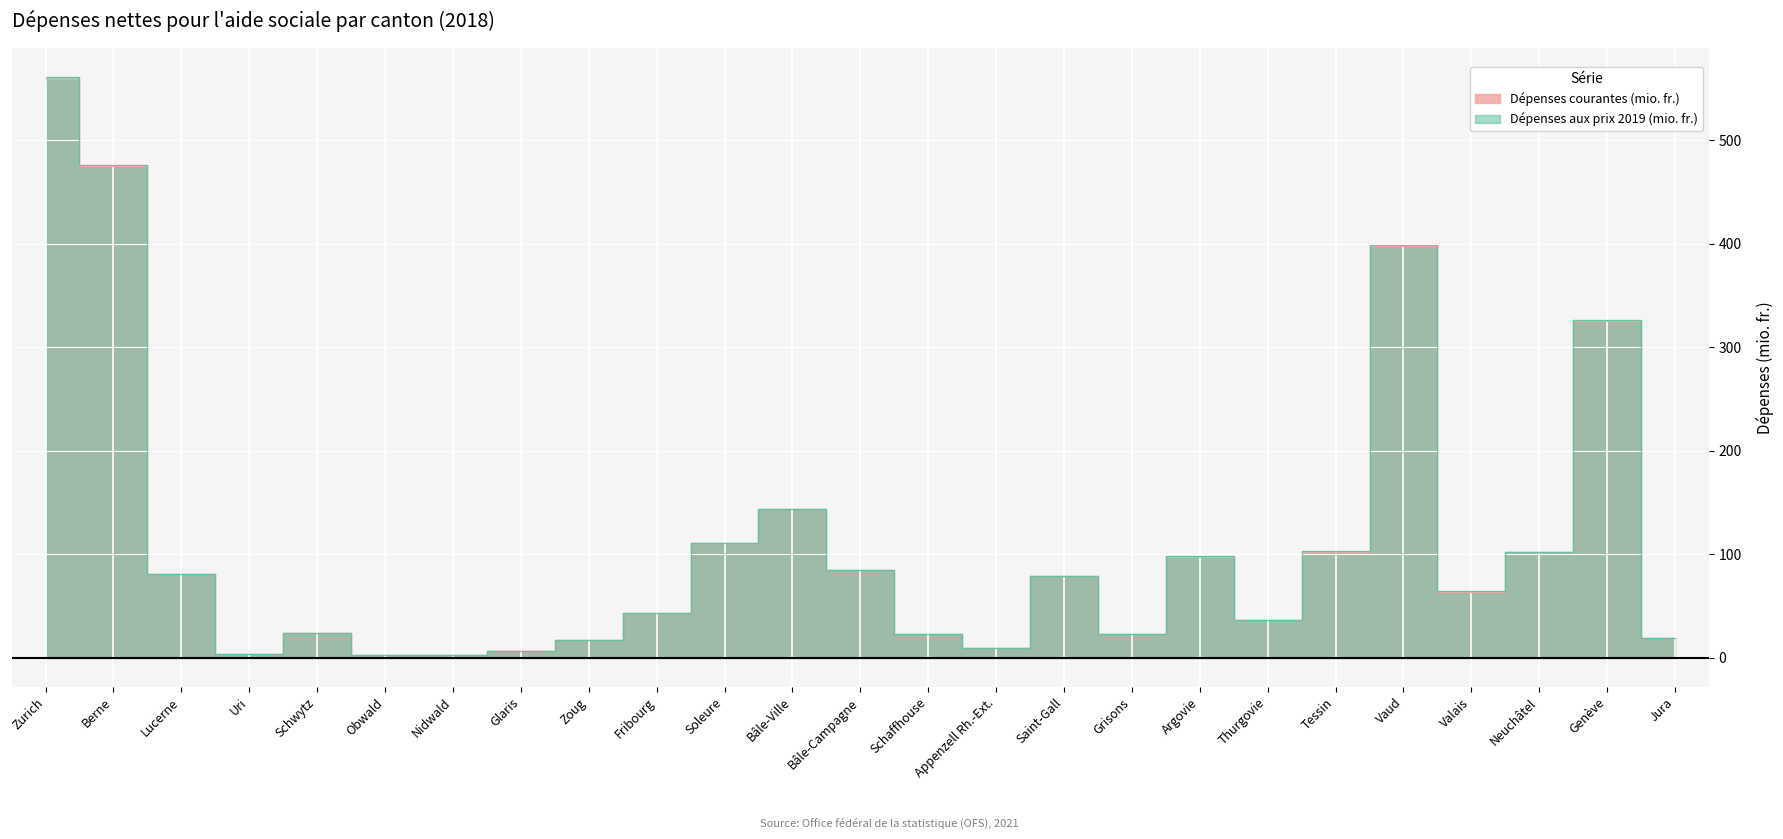

Is the value of Dépenses courantes (mio. fr.) at Jura greater than the value of Dépenses aux prix 2019 (mio. fr.) at Lucerne?

No